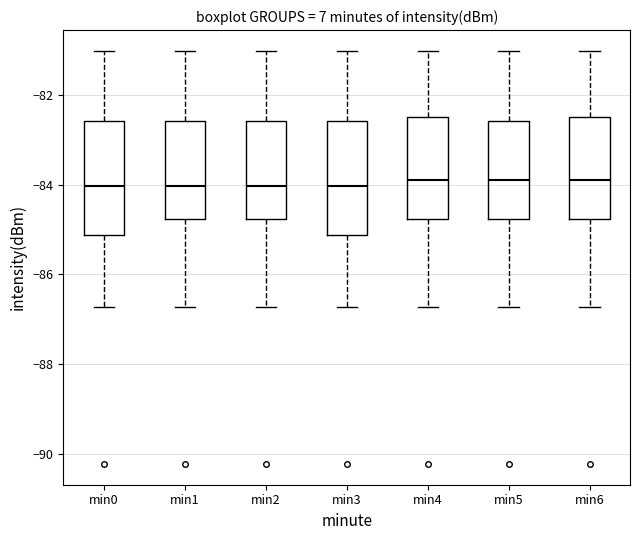

Reading left to right, read every box against the y-axis: the position of its median line, the range the box covers, and the ends of its whiskers. The values are not printed on the chart, so give them approximately, as read against the axis.

min0: median -84.0, box -85.2 to -82.6, whiskers -86.8 to -81.0
min1: median -84.0, box -84.8 to -82.6, whiskers -86.8 to -81.0
min2: median -84.0, box -84.8 to -82.6, whiskers -86.8 to -81.0
min3: median -84.0, box -85.2 to -82.6, whiskers -86.8 to -81.0
min4: median -83.8, box -84.8 to -82.4, whiskers -86.8 to -81.0
min5: median -83.8, box -84.8 to -82.6, whiskers -86.8 to -81.0
min6: median -83.8, box -84.8 to -82.4, whiskers -86.8 to -81.0